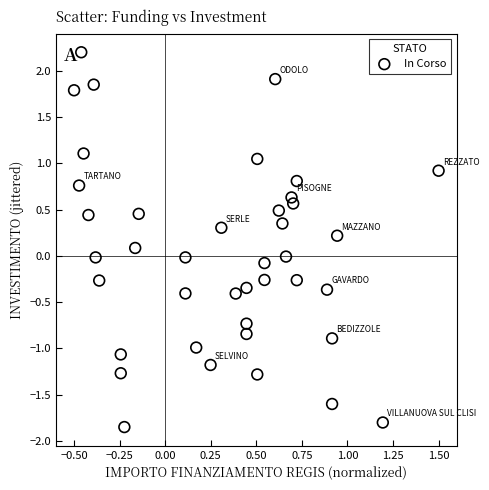

What is the range of X values (max minus min)?

2.0